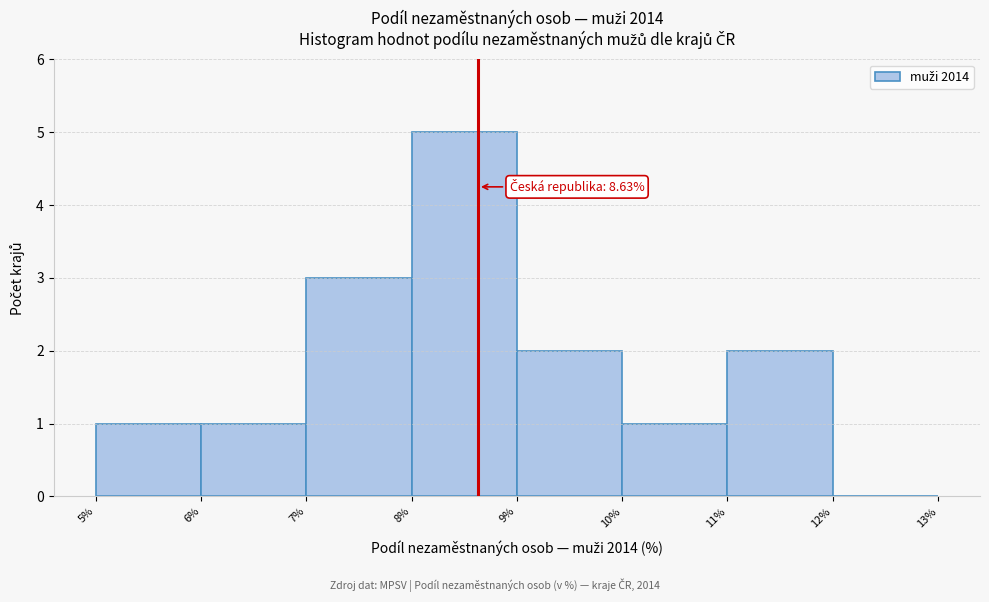

Which range on the x-axis has the tallest bar?

8% to 9%